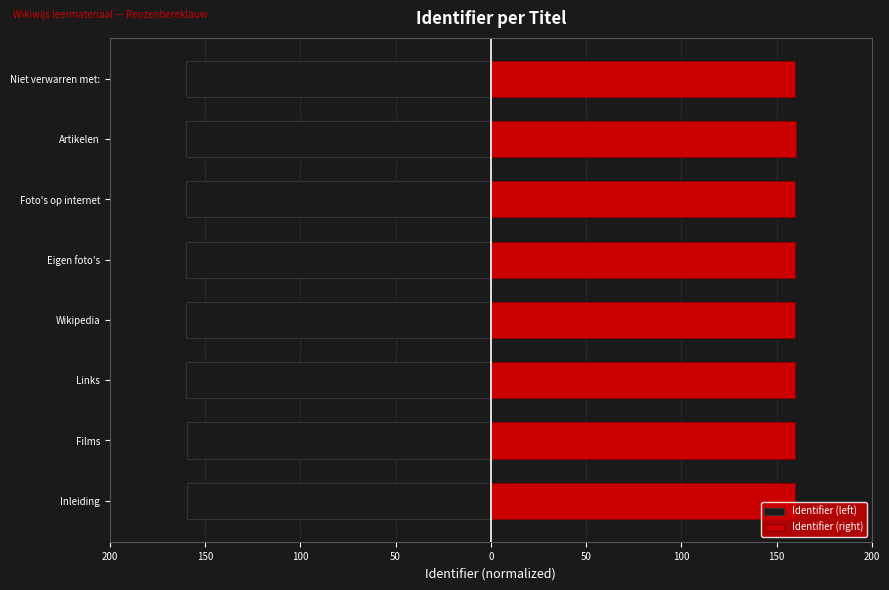

Rank the series at Foto's op internet from lowest to highest value.

Identifier (left), Identifier (right)